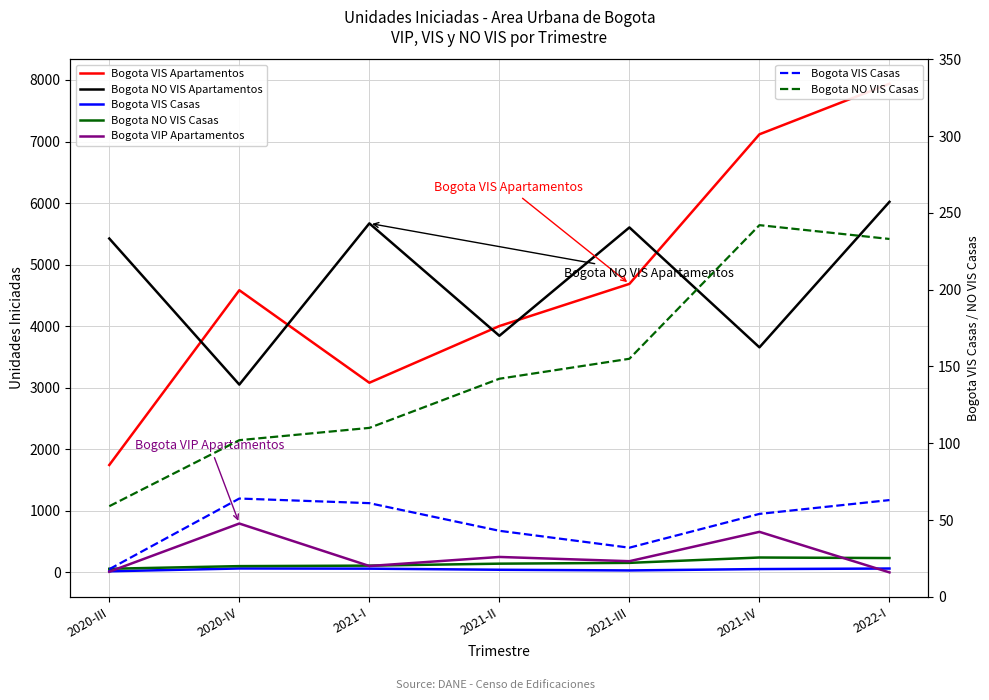

What is the maximum value shown in the chart?

7939